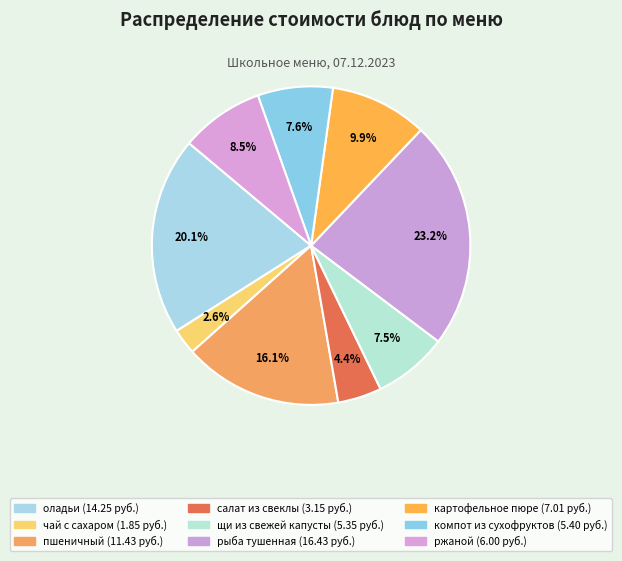

Rank the categories by value from lowest to highest.

чай с сахаром, салат из свеклы, щи из свежей капусты, компот из сухофруктов, ржаной, картофельное пюре, пшеничный, оладьи, рыба тушенная